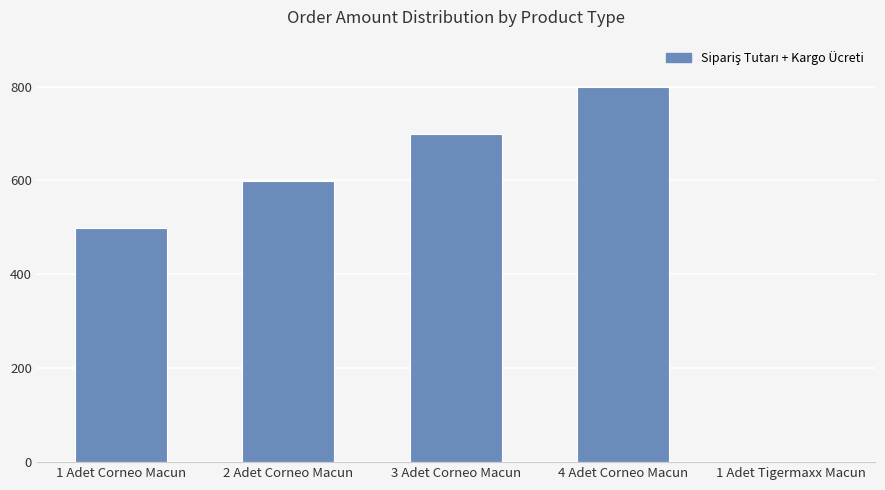

Reading left to right, transcribe all the data shown in this chart.

1 Adet Corneo Macun=499	2 Adet Corneo Macun=599	3 Adet Corneo Macun=699	4 Adet Corneo Macun=799	1 Adet Tigermaxx Macun=1